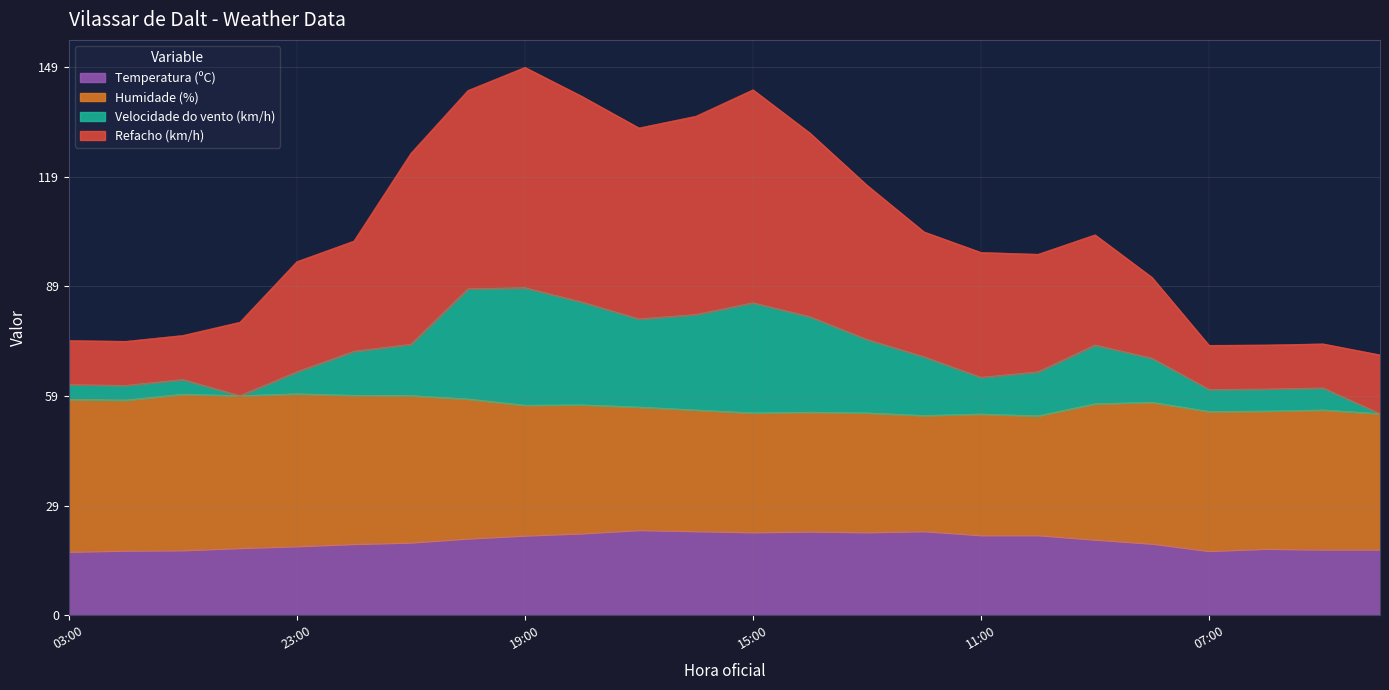

What is the label of the 18th point from the left?

10:00